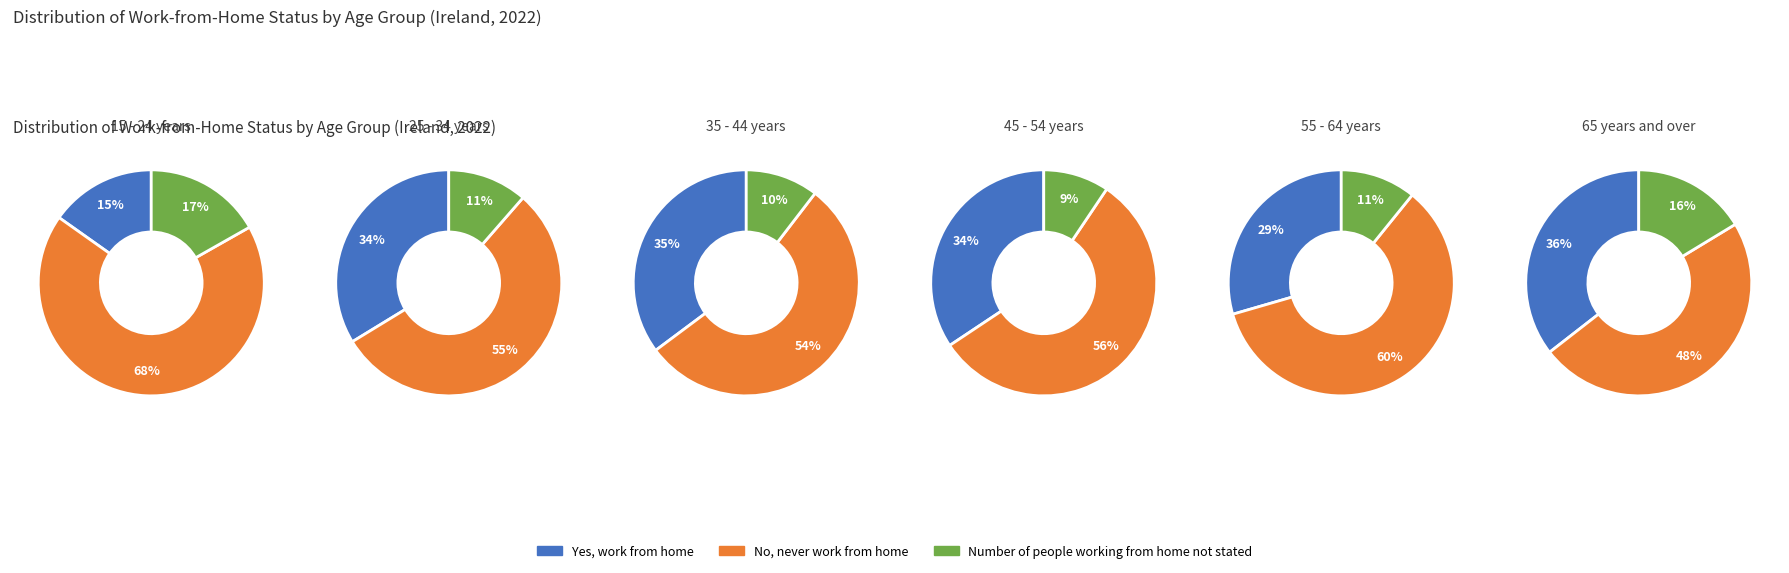

Between 25 - 34 years and 55 - 64 years, which is larger?

25 - 34 years